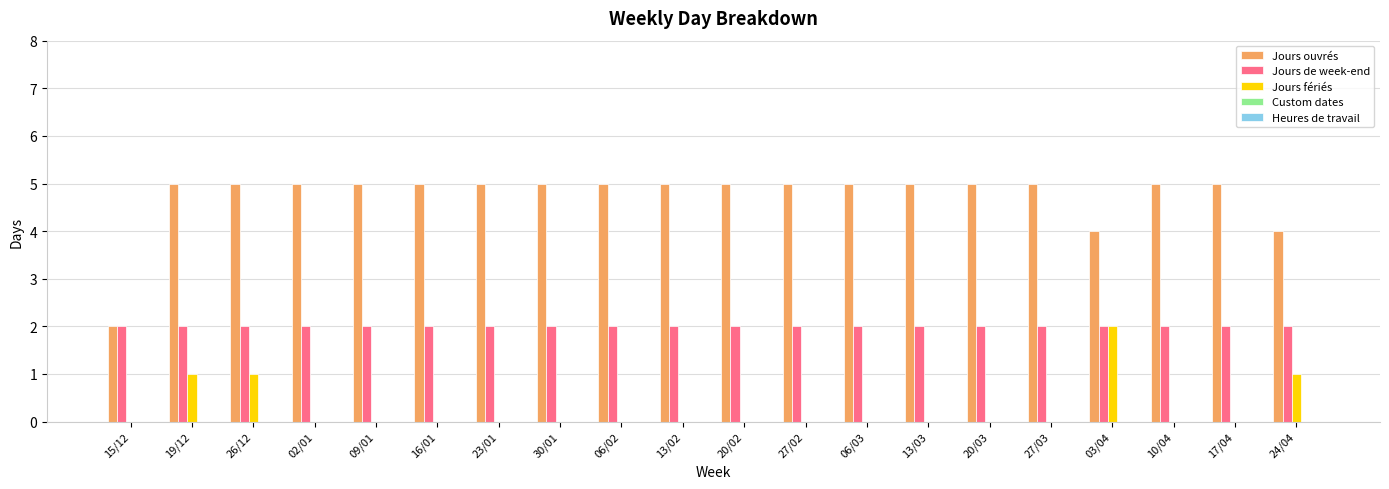

What is the greatest value displayed?

5